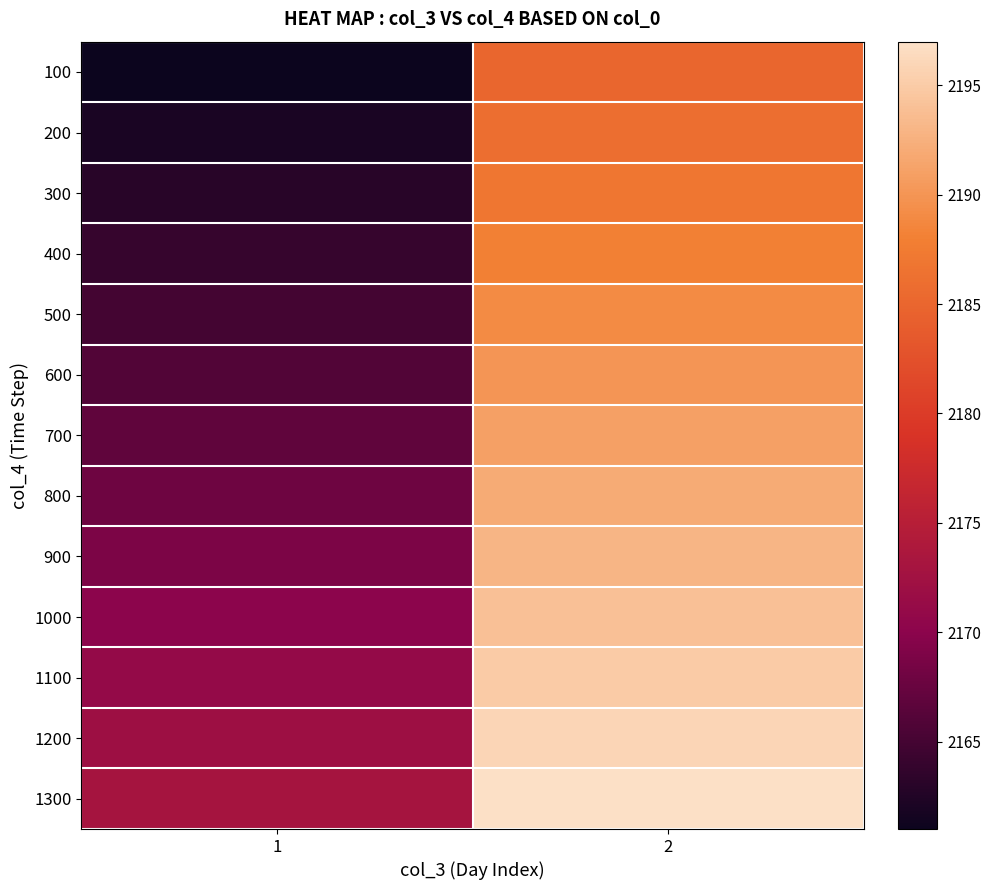

Reading right to left, extract all data points from this chart.

100: 2=2185	1=2161
200: 2=2186	1=2162
300: 2=2187	1=2163
400: 2=2188	1=2164
500: 2=2189	1=2165
600: 2=2190	1=2166
700: 2=2191	1=2167
800: 2=2192	1=2168
900: 2=2193	1=2169
1000: 2=2194	1=2170
1100: 2=2195	1=2171
1200: 2=2196	1=2172
1300: 2=2197	1=2173